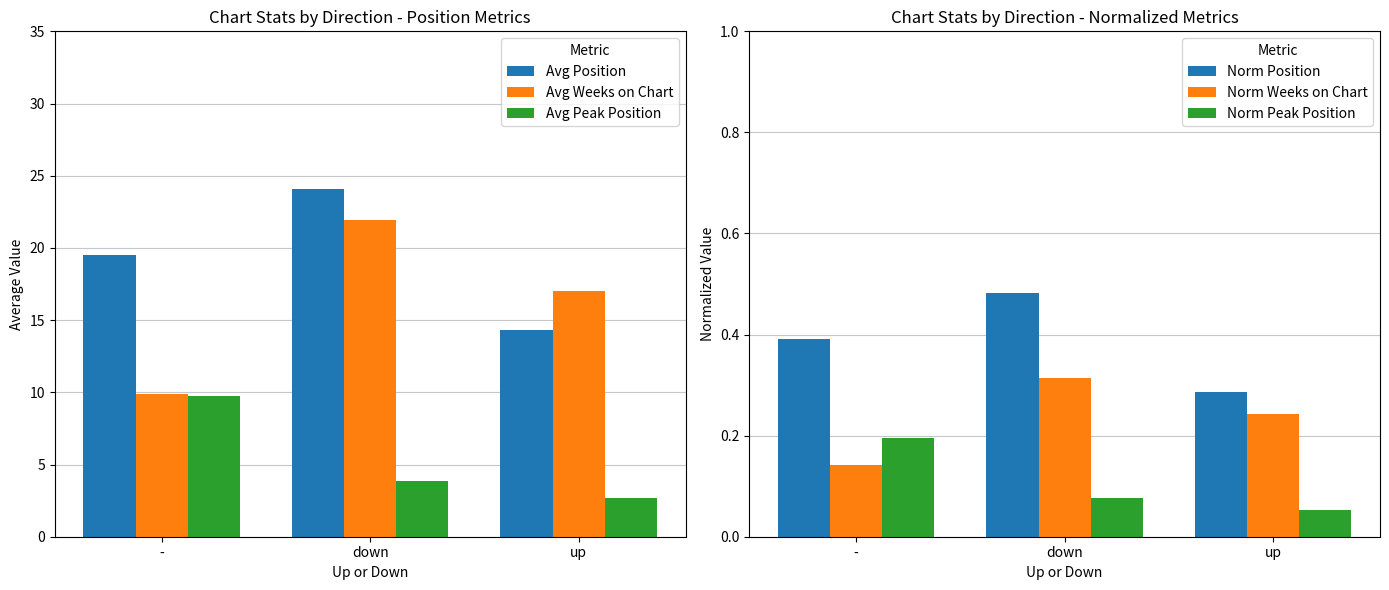

Reading right to left, extract all data points from this chart.

Avg Position: 14.3	24.1	19.5
Avg Weeks on Chart: 17.0	21.9	9.9
Avg Peak Position: 2.7	3.8	9.8
Norm Position: 0.3	0.5	0.4
Norm Weeks on Chart: 0.2	0.3	0.1
Norm Peak Position: 0.1	0.1	0.2